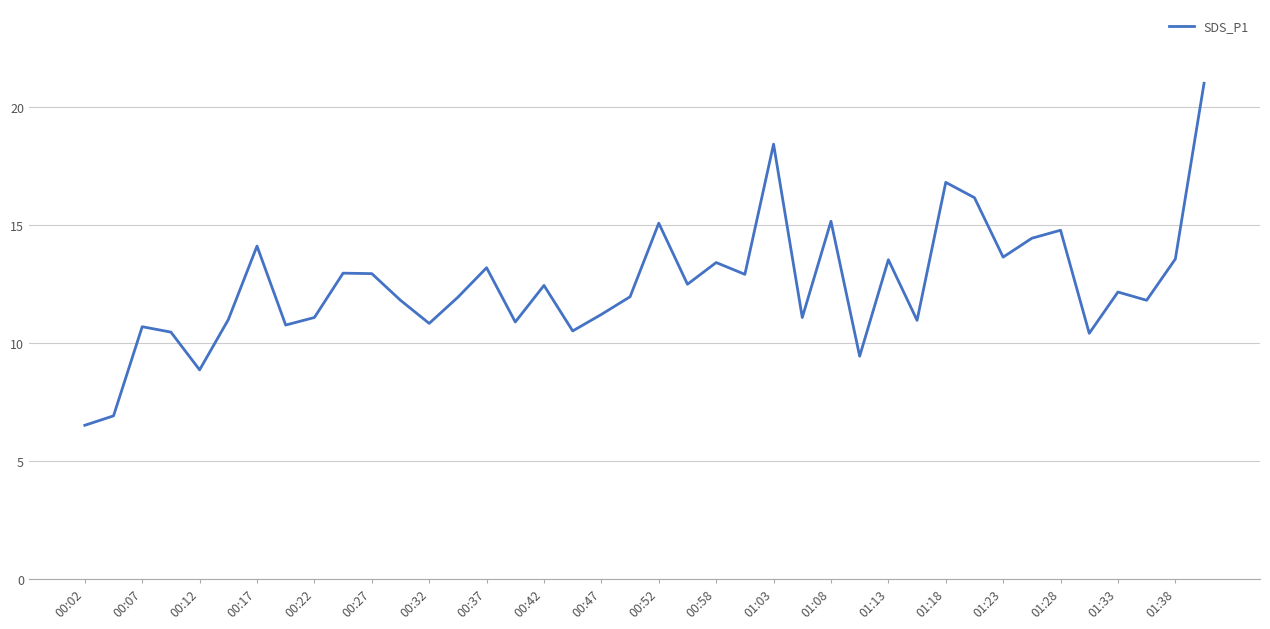

What is the maximum value shown in the chart?

21.0